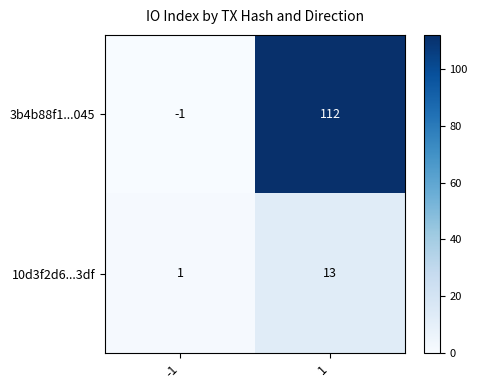

What is the average value of the 10d3f2d6...3df series?

7